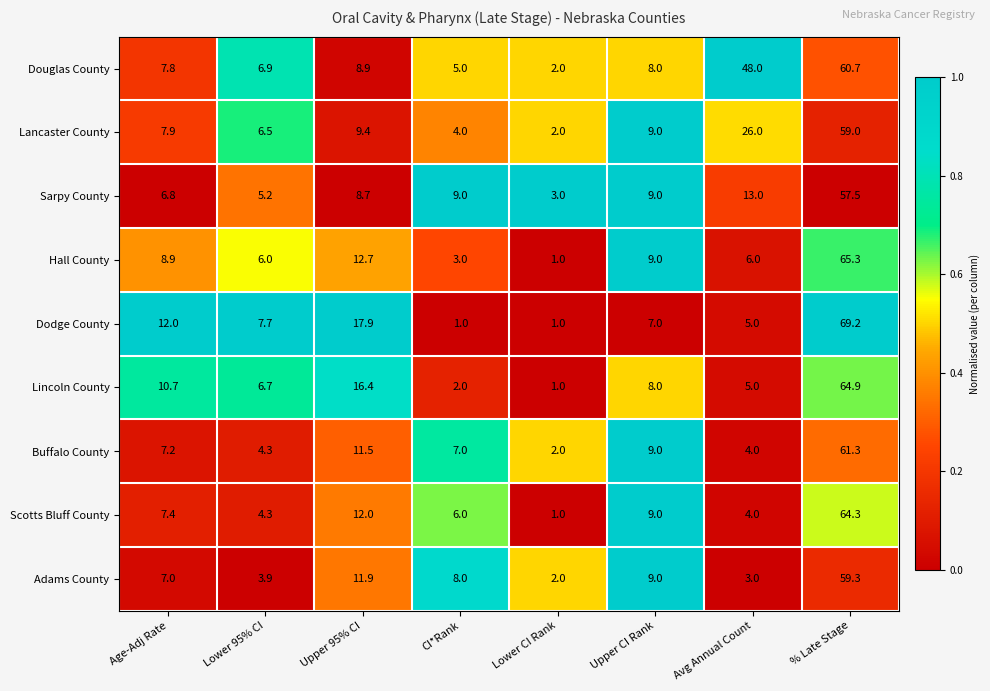

True or false: Douglas County has a value of 8.9 at Upper 95% CI.

True